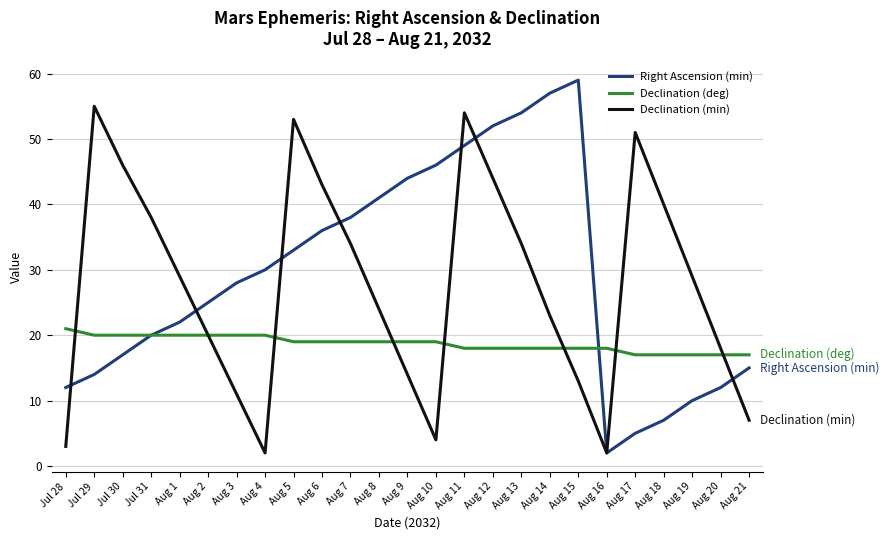

How many series are shown in this chart?

3